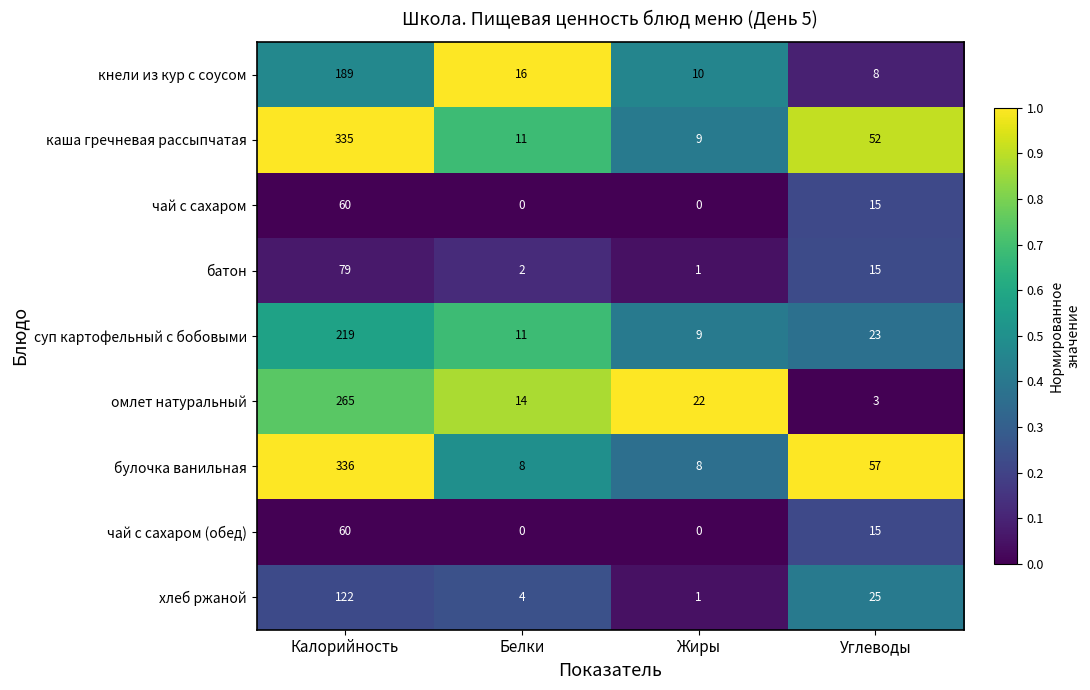

Count the булочка ванильная values in the range 8 to 336.

4